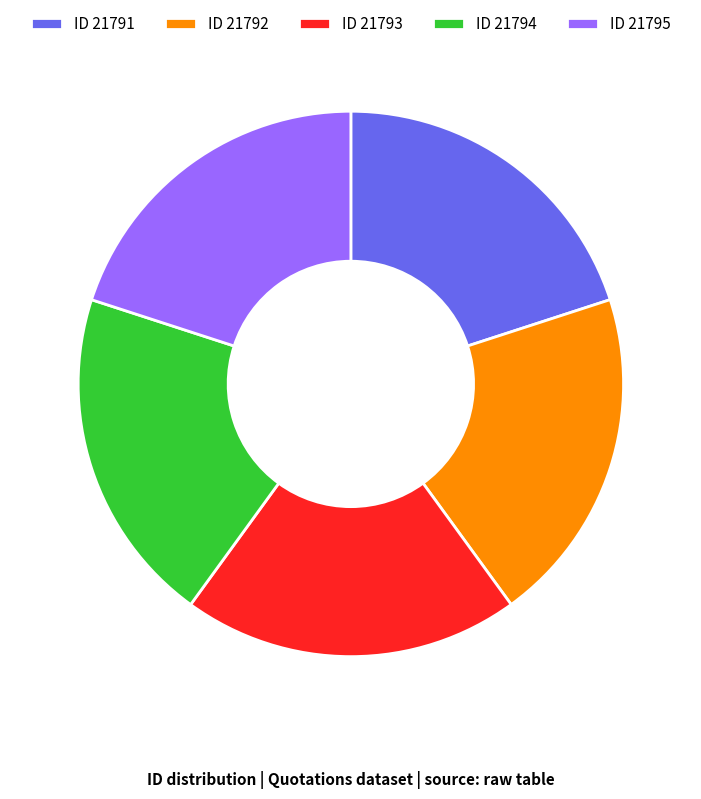

What is the ratio of the value at ID 21792 to the value at ID 21791?

1.0